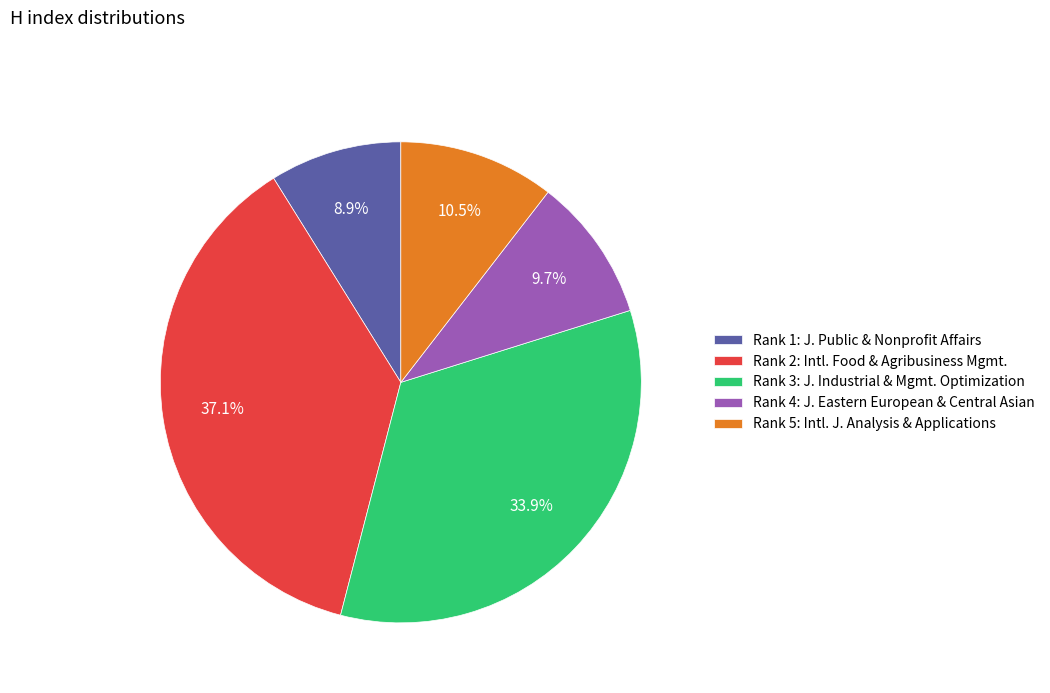

Between Rank 2: Intl. Food & Agribusiness Mgmt. and Rank 1: J. Public & Nonprofit Affairs, which is larger?

Rank 2: Intl. Food & Agribusiness Mgmt.